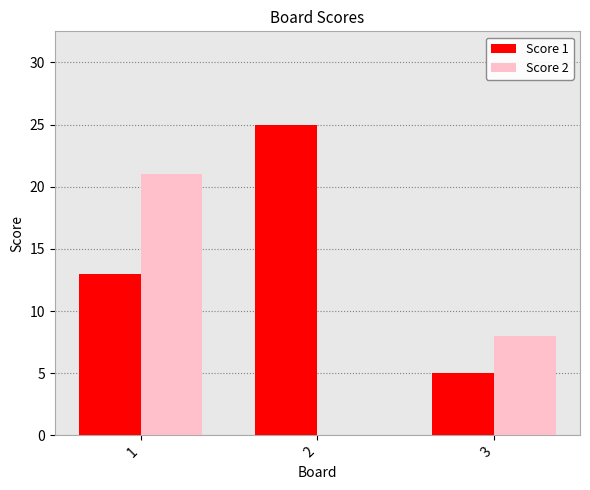

What is the maximum value shown in the chart?

25